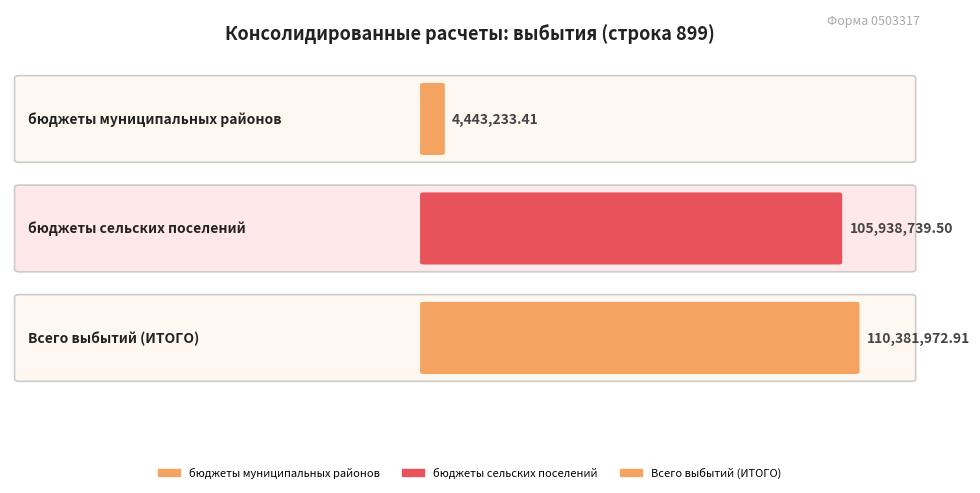

At which category is the sum across all series the highest?

Всего выбытий